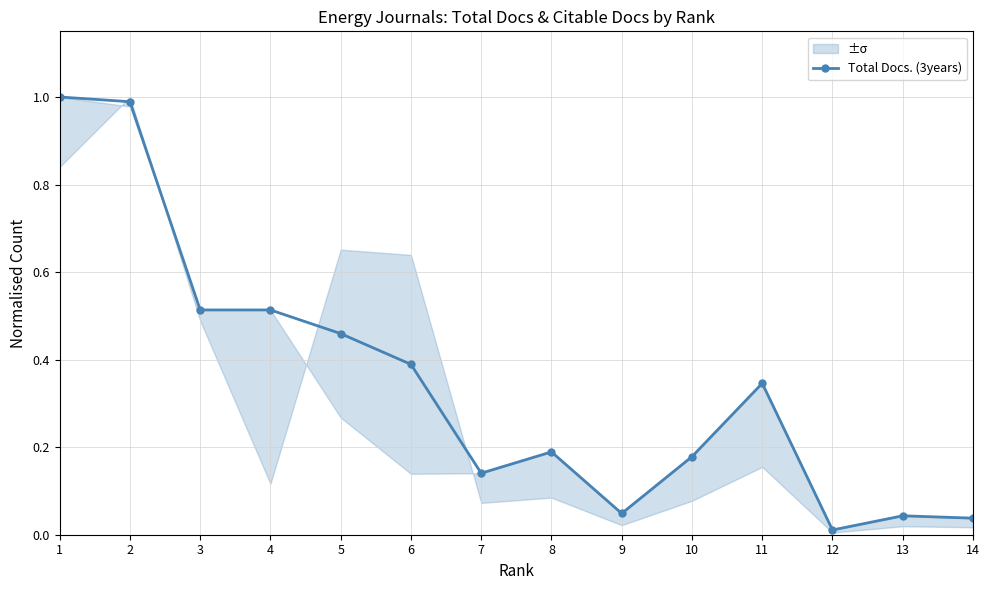

Count the number of categories in the chart.

14